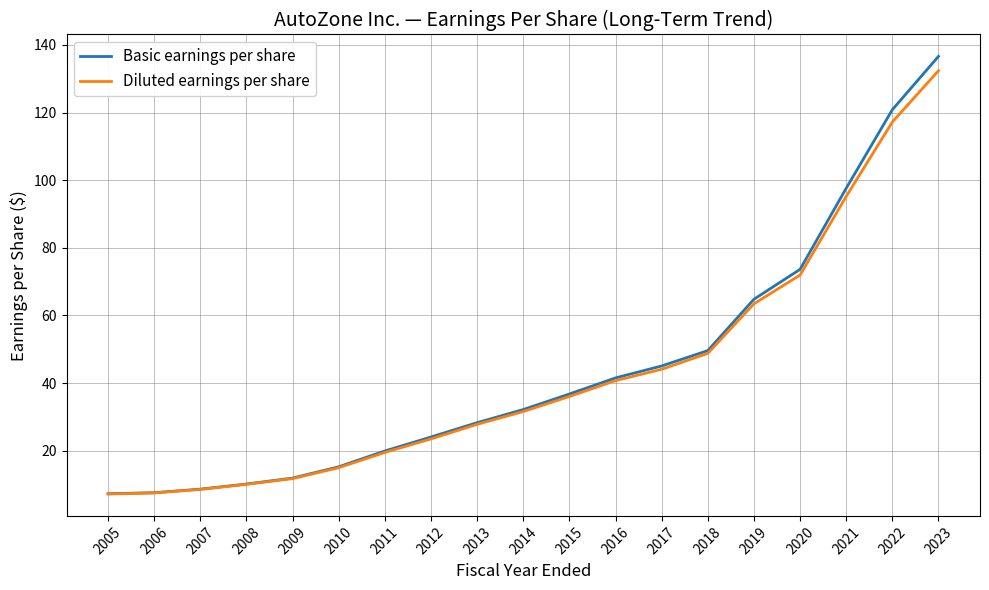

Which series has the largest range (max minus min)?

Basic earnings per share